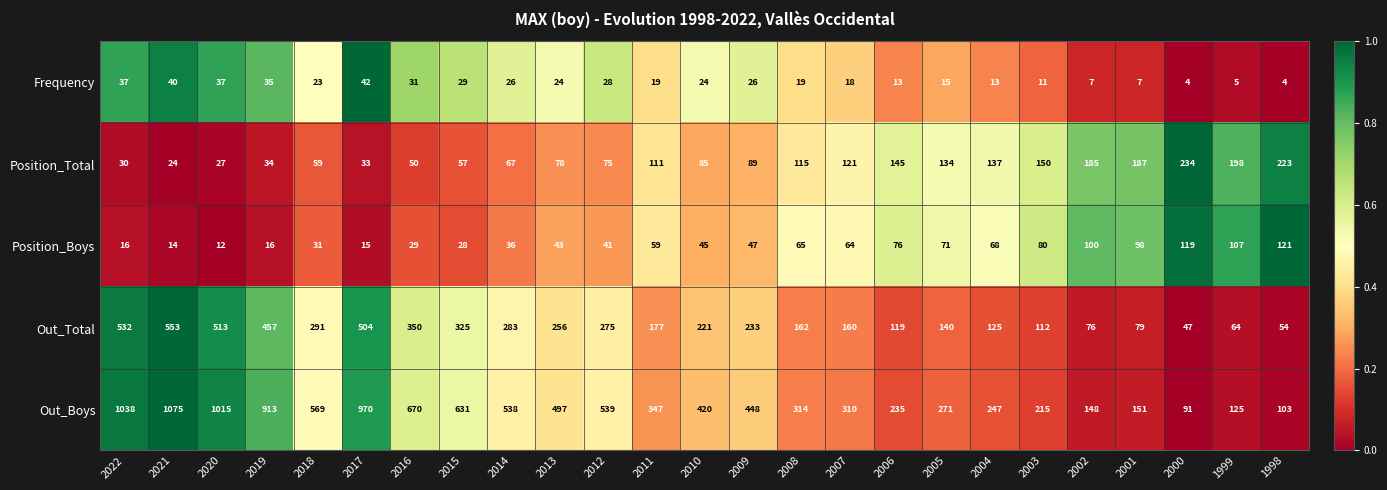

Is it true that Out_Total equals 532 at 2022?

True